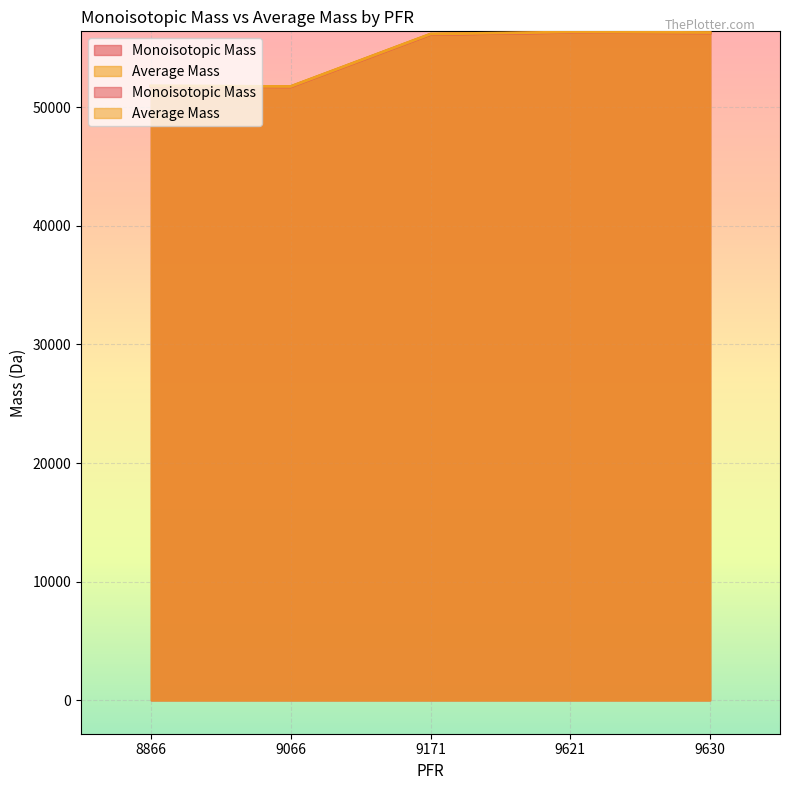

At 9171, list the series in order from smallest to largest.

Monoisotopic Mass, Average Mass